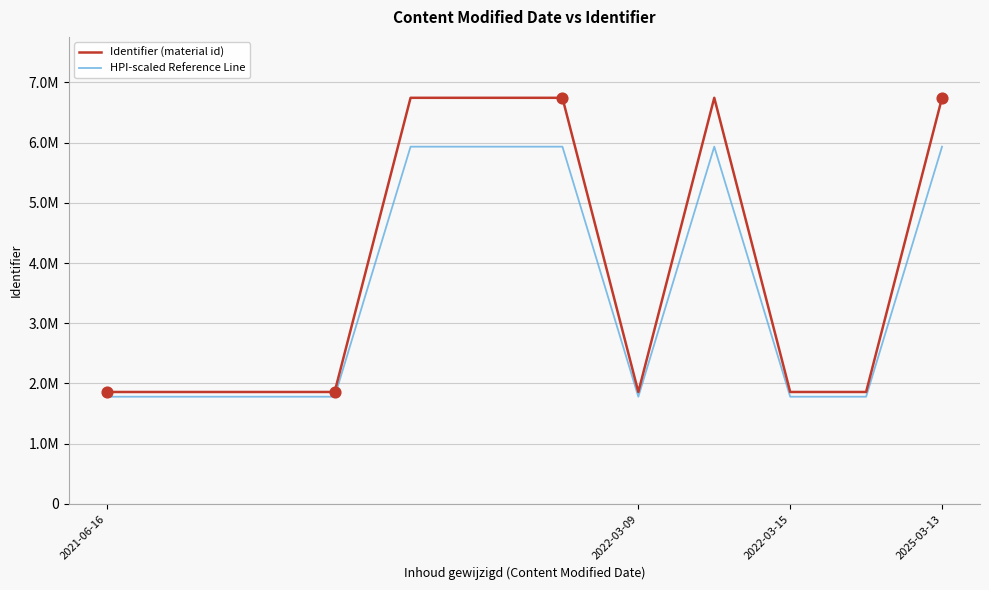

At which category is the sum across all series the highest?

8